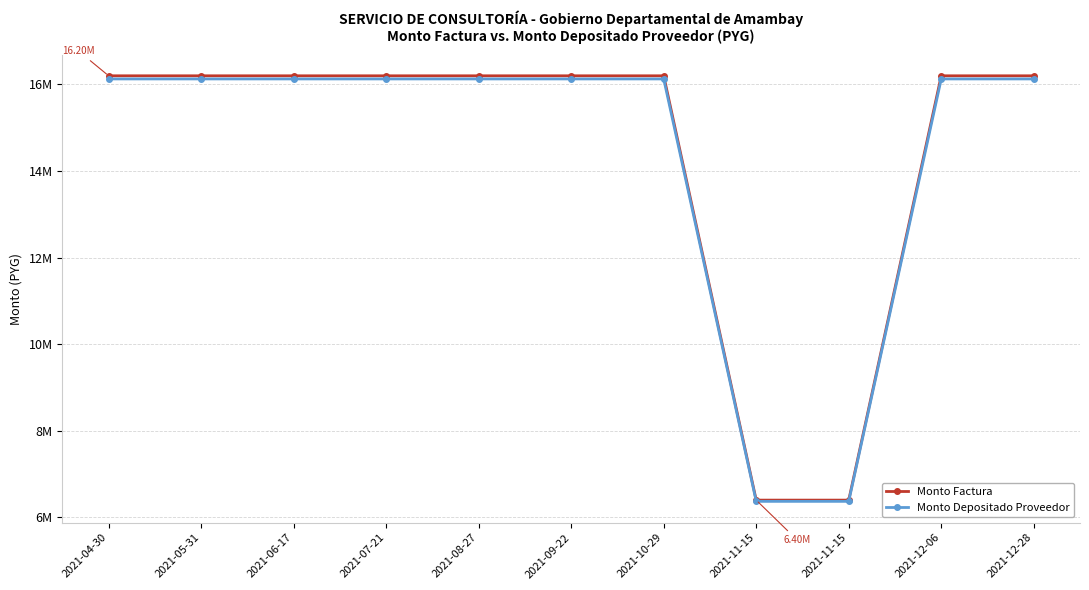

Does the chart have visible grid lines?

Yes